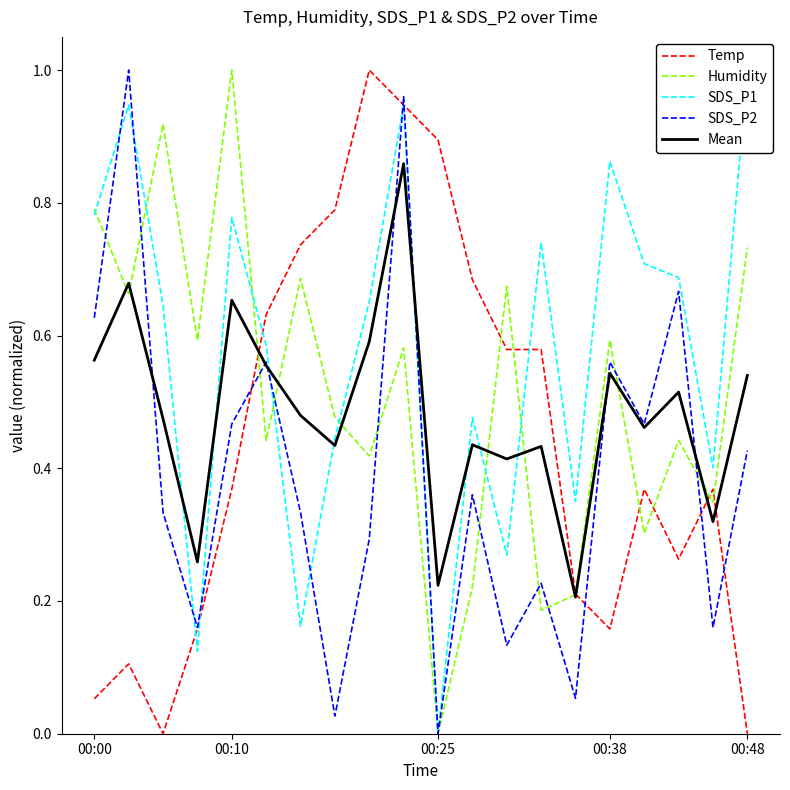

How many times do SDS_P2 and SDS_P1 cross each other?

7